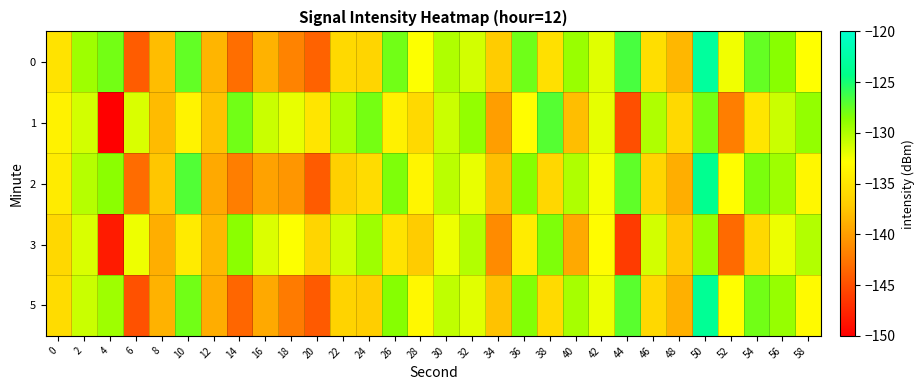

What is the greatest value displayed?

-123.0